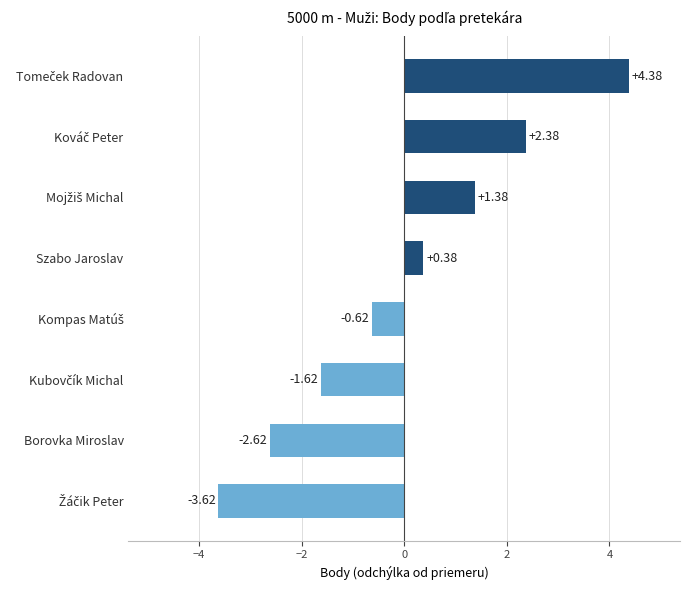

What is the difference between the second highest and second lowest values?

5.0